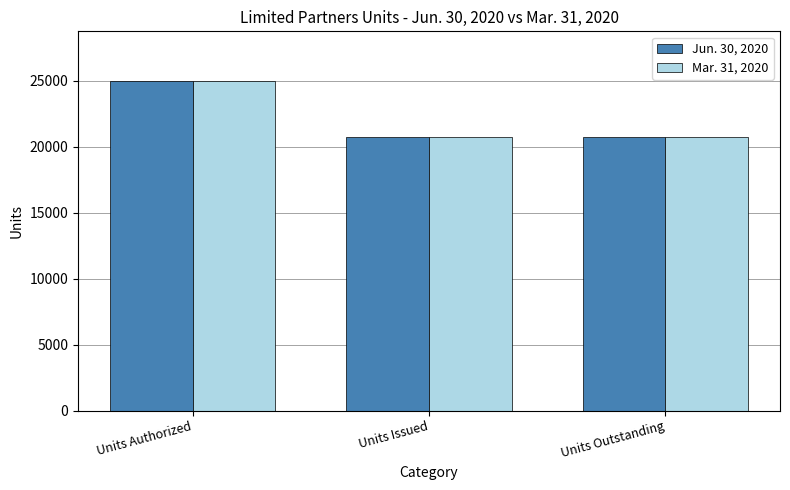

What is the total value across all series at Units Issued?

41414